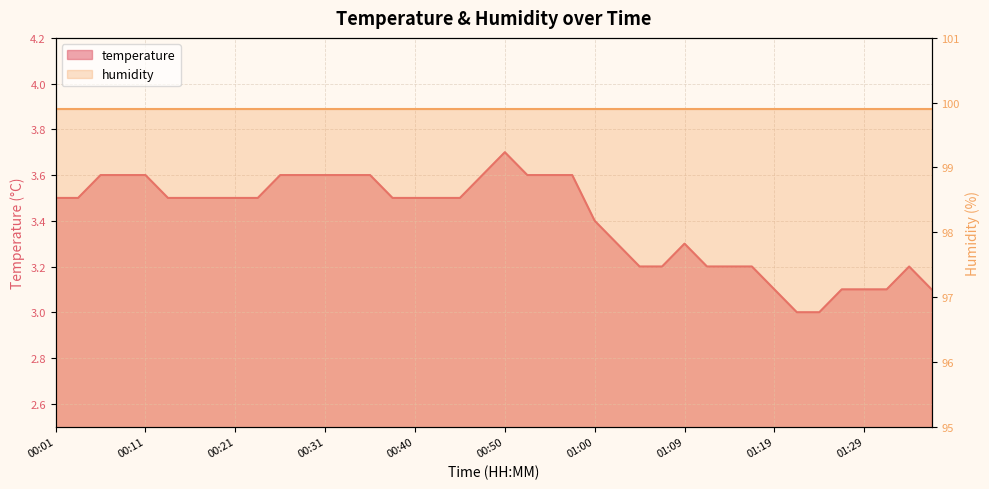

What is the sum of all values?

136.1